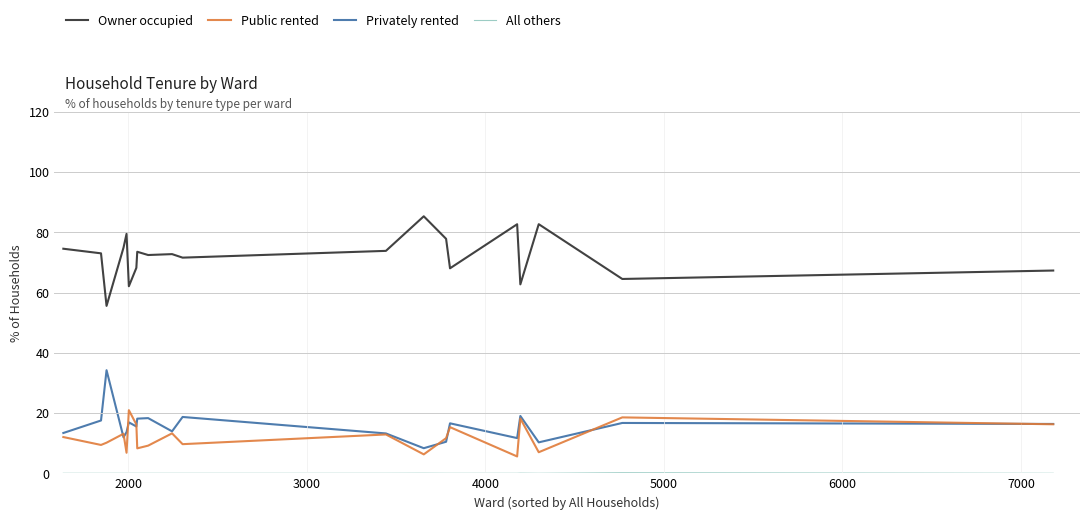

What is the maximum value shown in the chart?

85.3